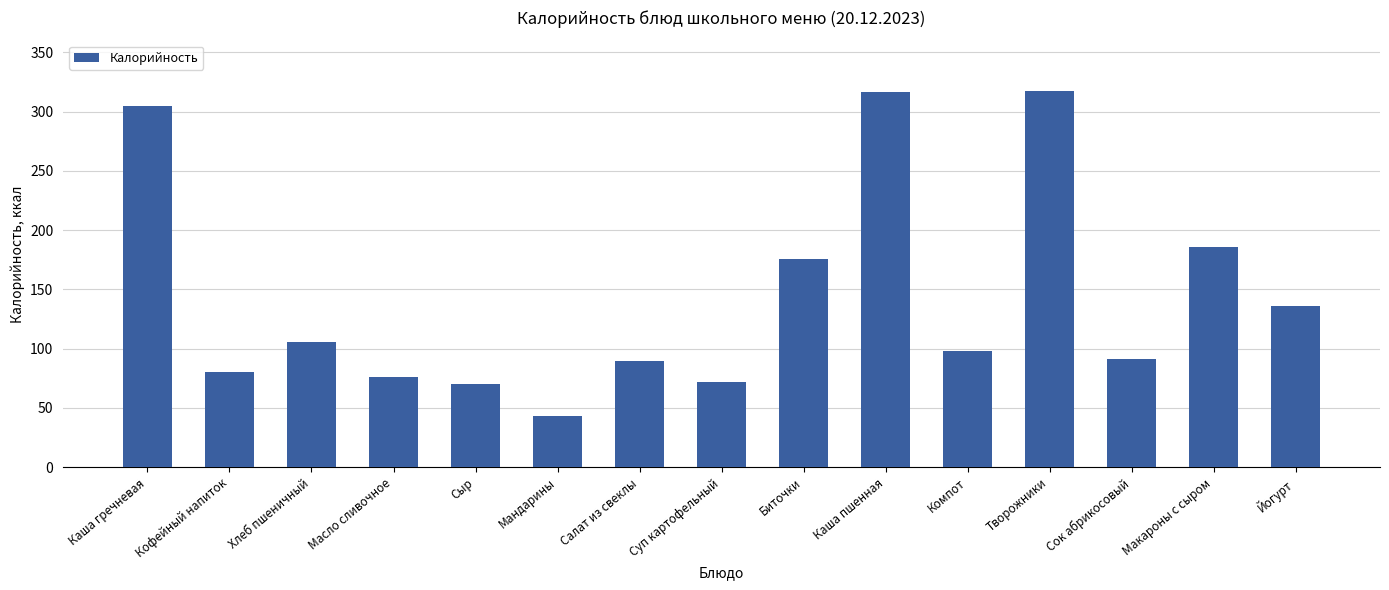

Read the value at Творожники.

317.0